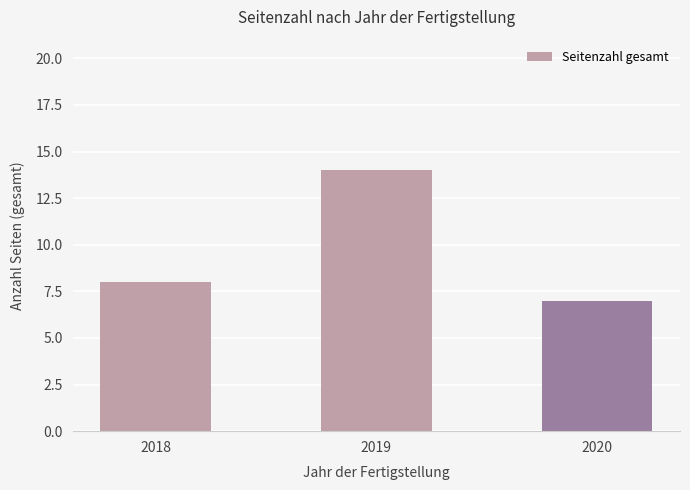

Reading right to left, extract all data points from this chart.

2020=7	2019=14	2018=8